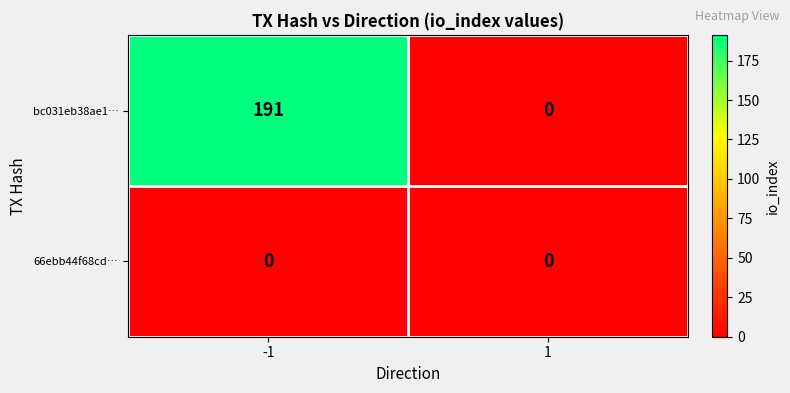

What is the greatest value displayed?

191